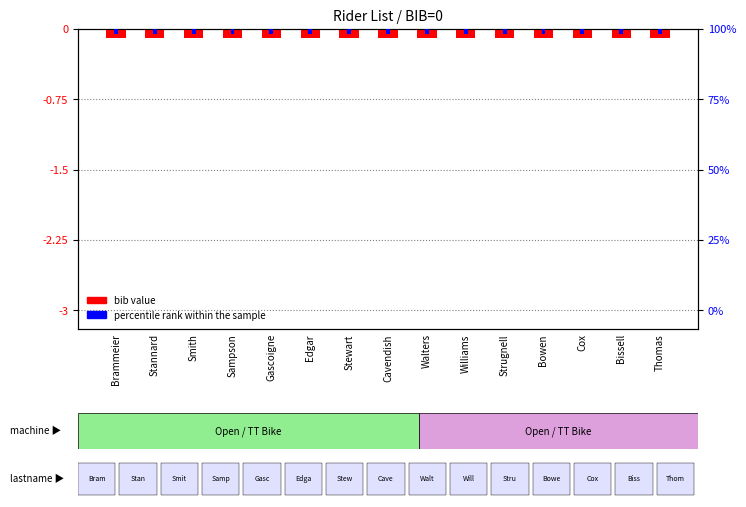

At which label does bib value reach its peak?

Brammeier